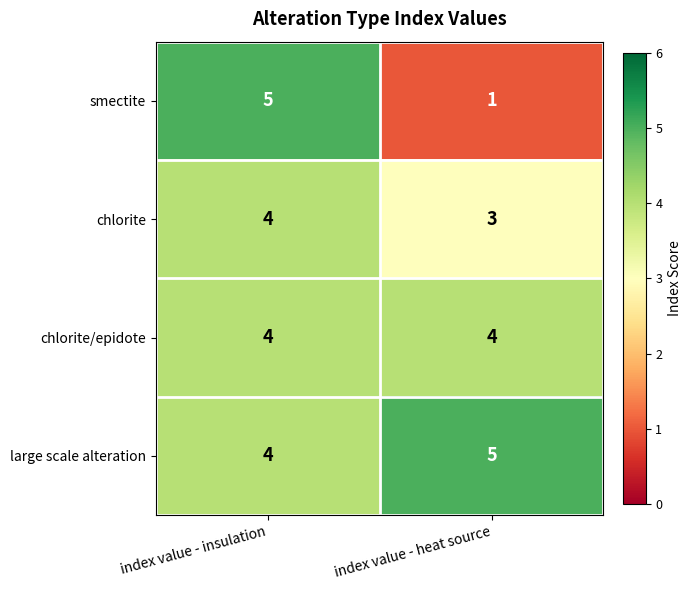

List the labels in order of chlorite value, smallest first.

index value - heat source, index value - insulation